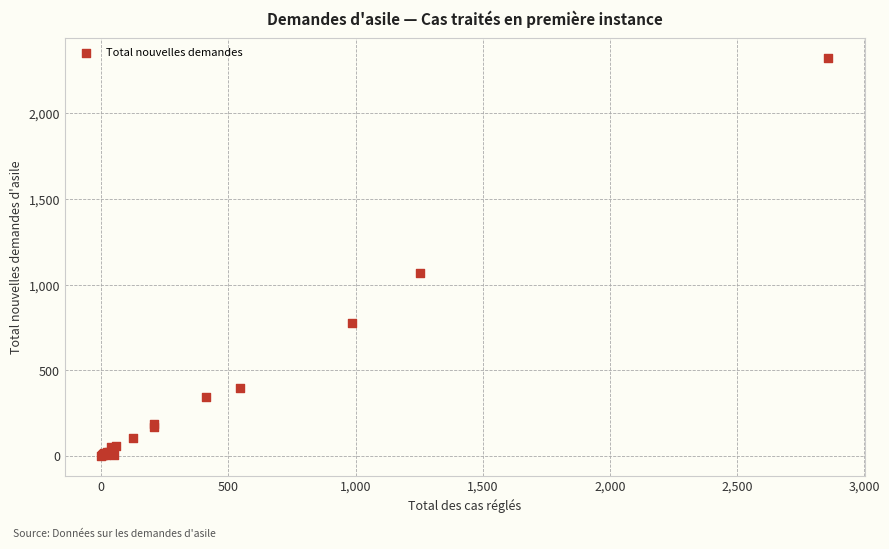

What Y value in the scatter plot is closest to 1163?

1068